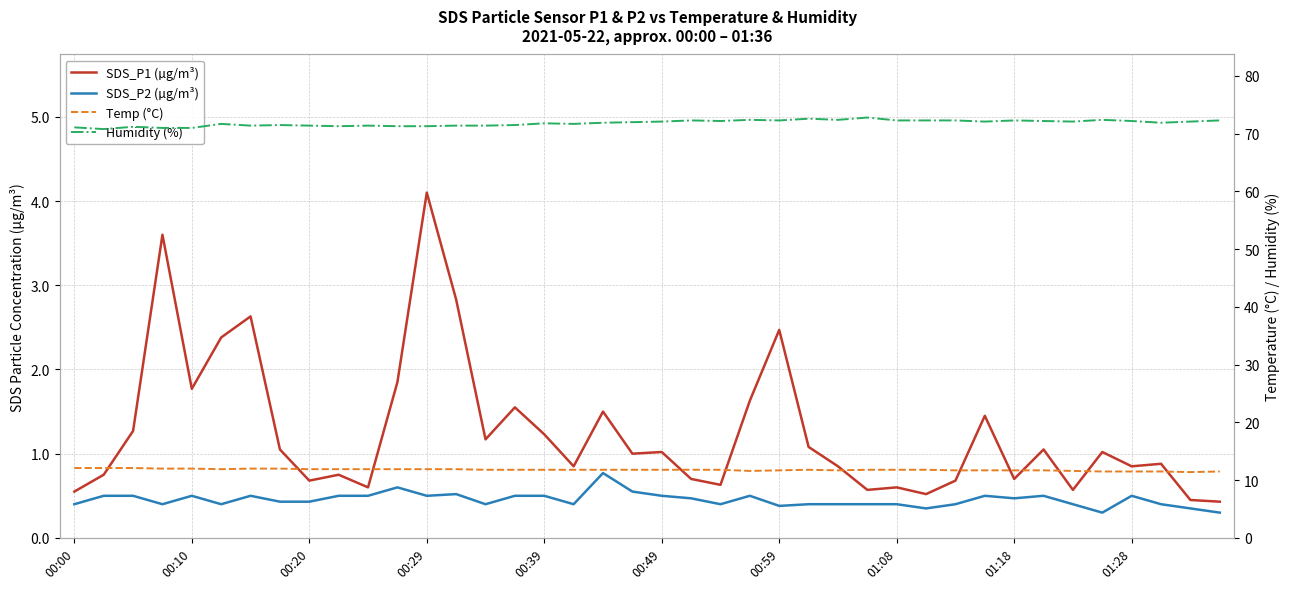

The value of Humidity (%) at 30 is 72.3. True or false?

True